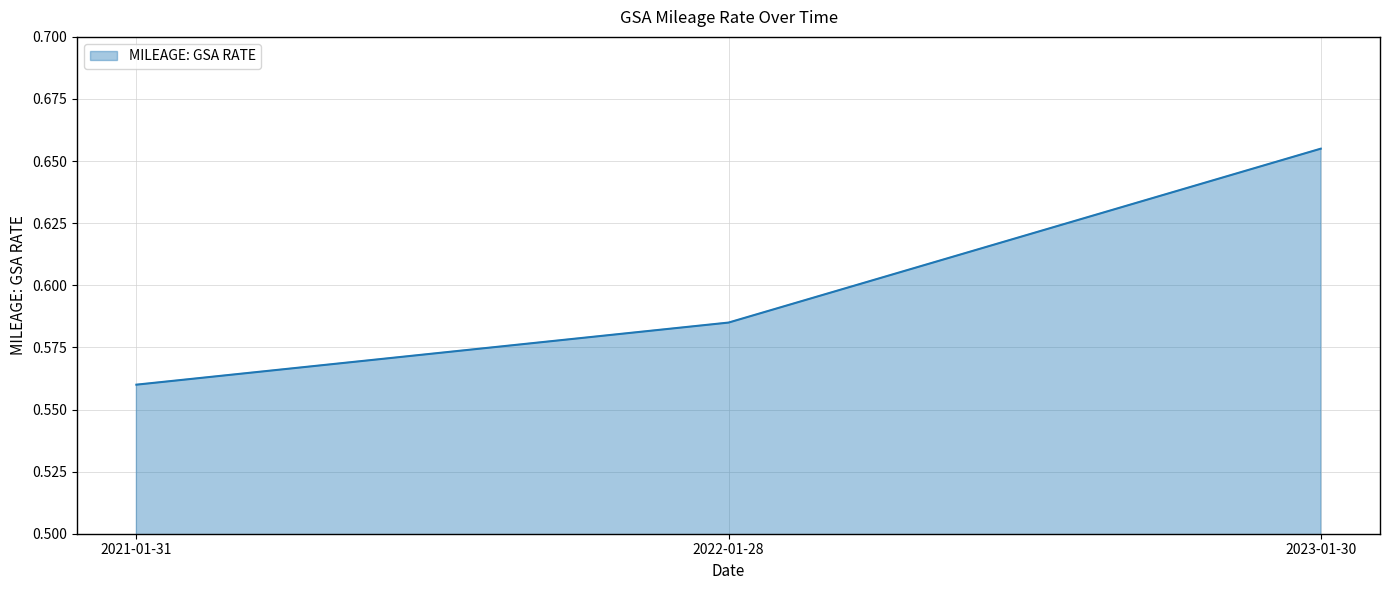

List the labels in order of value, largest first.

2023-01-30, 2022-01-28, 2021-01-31